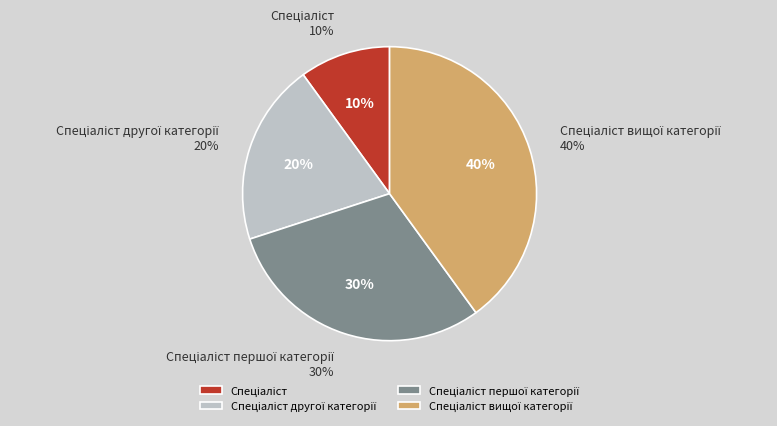

To the nearest percent, what is the combined percentage of Спеціаліст and Спеціаліст вищої категорії?

50%